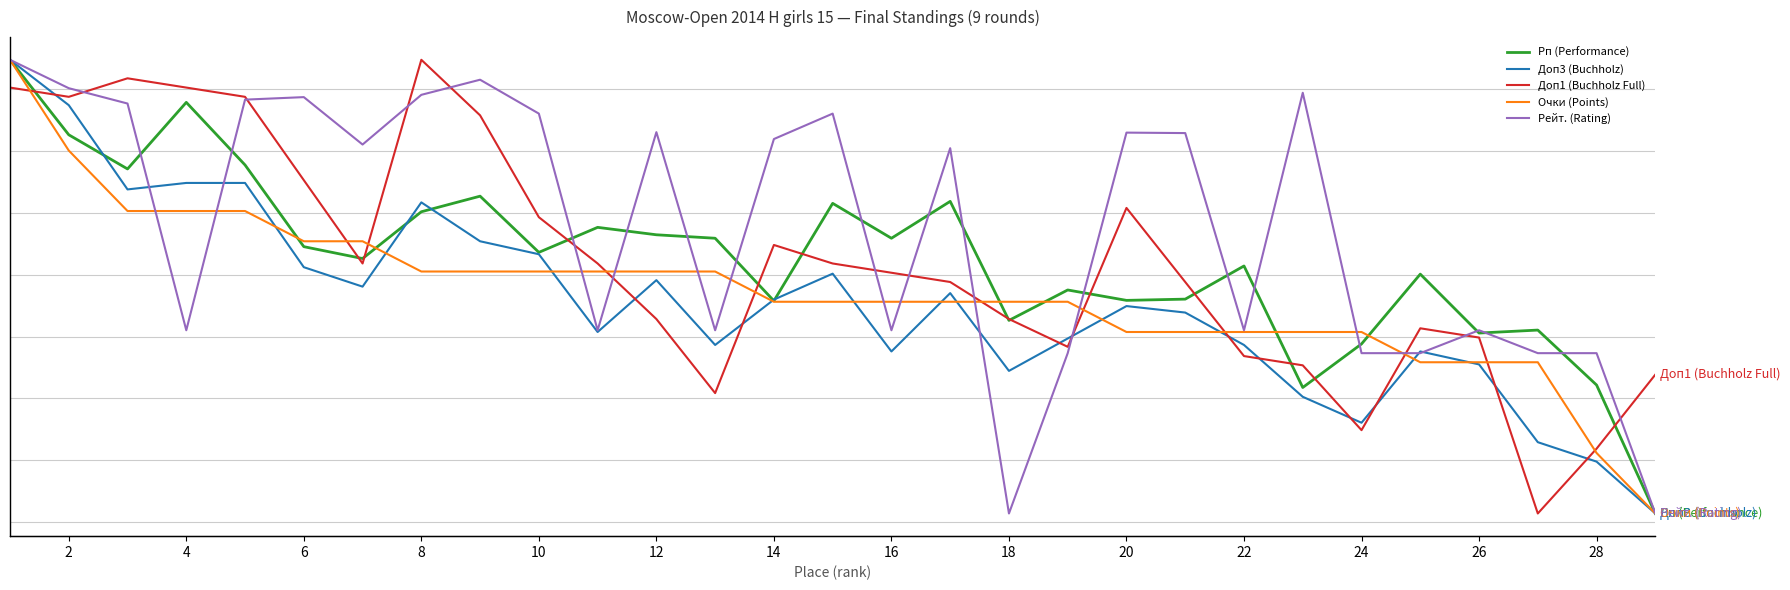

How many interior local peaks does the Рп (Performance) series have?

9